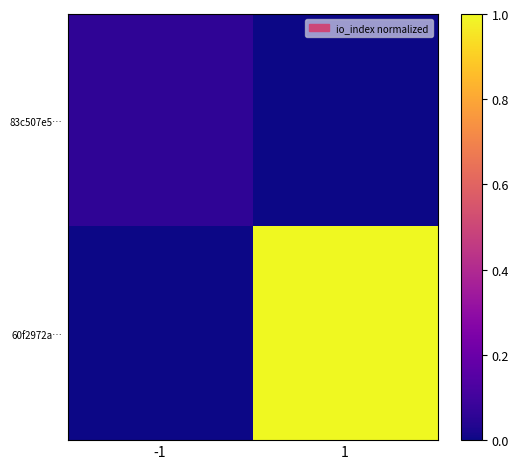

Which has a higher value, -1 or 1?

-1